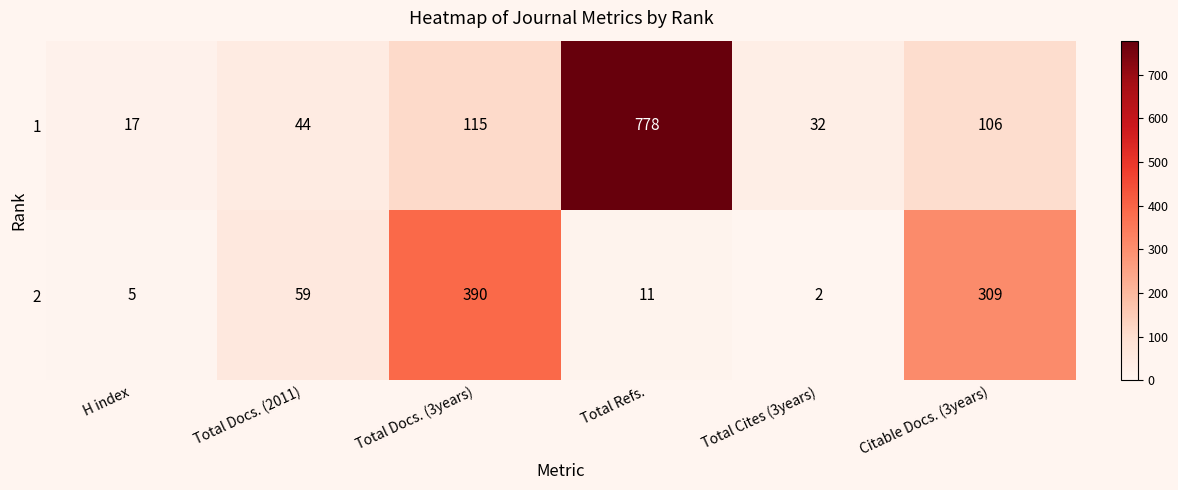

The 2 series shows 9 at H index. True or false?

False